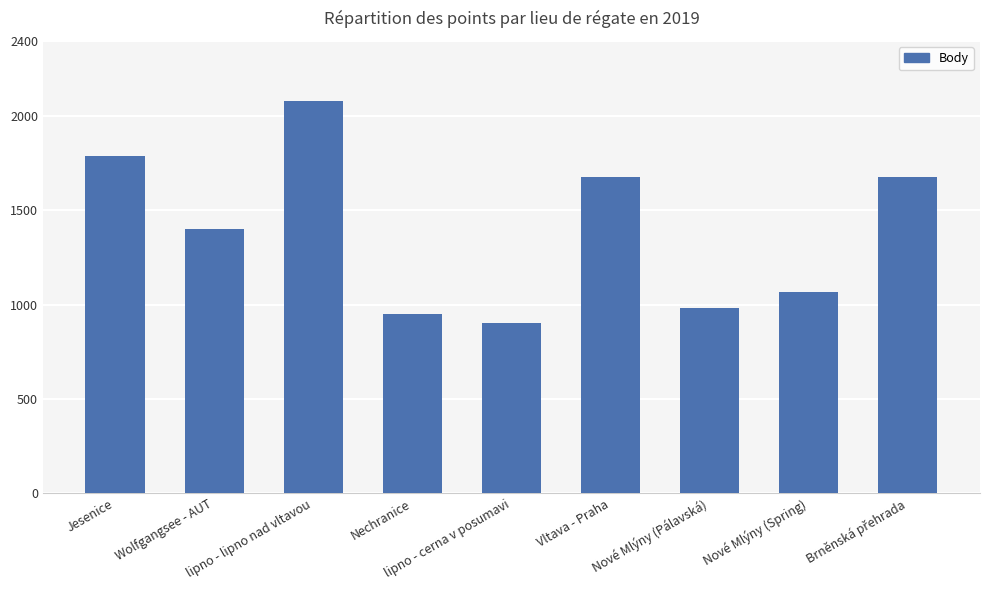

What is the maximum value shown in the chart?

2081